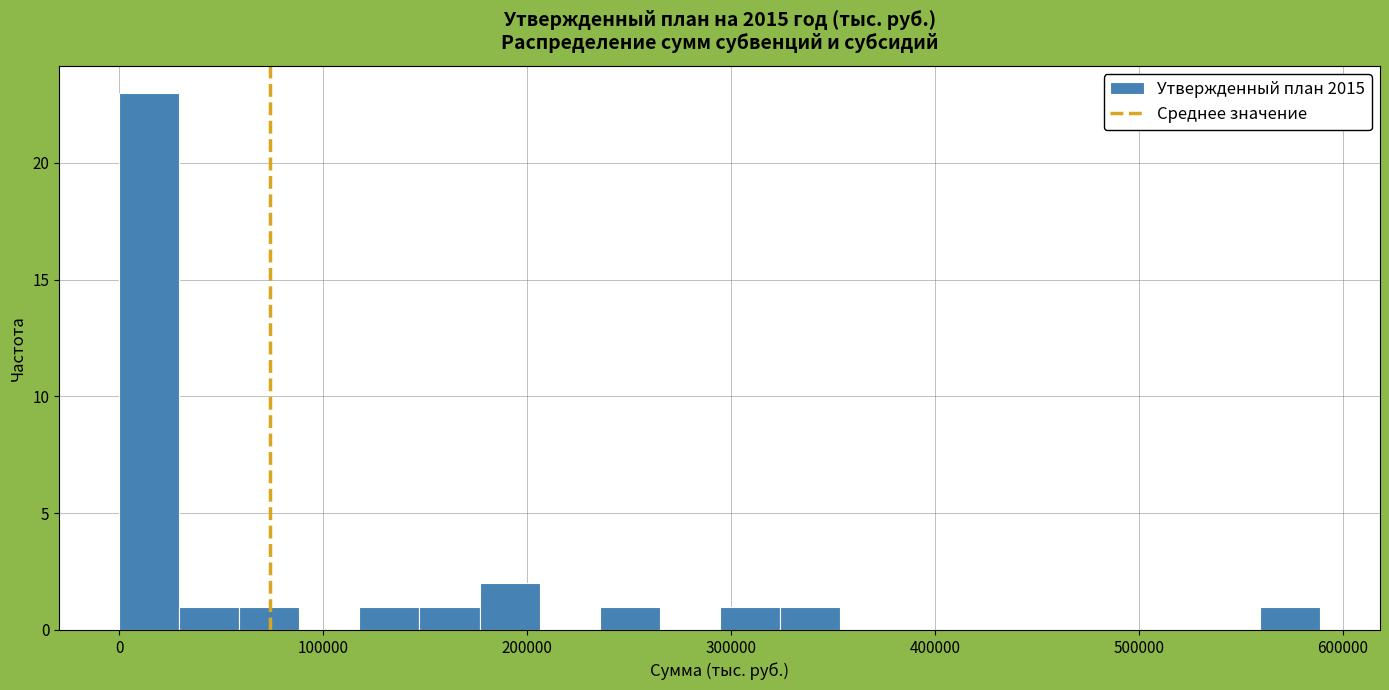

Around what value on the x-axis is the tallest bar? Give the approximate position of its centre, as read against the axis.

10000